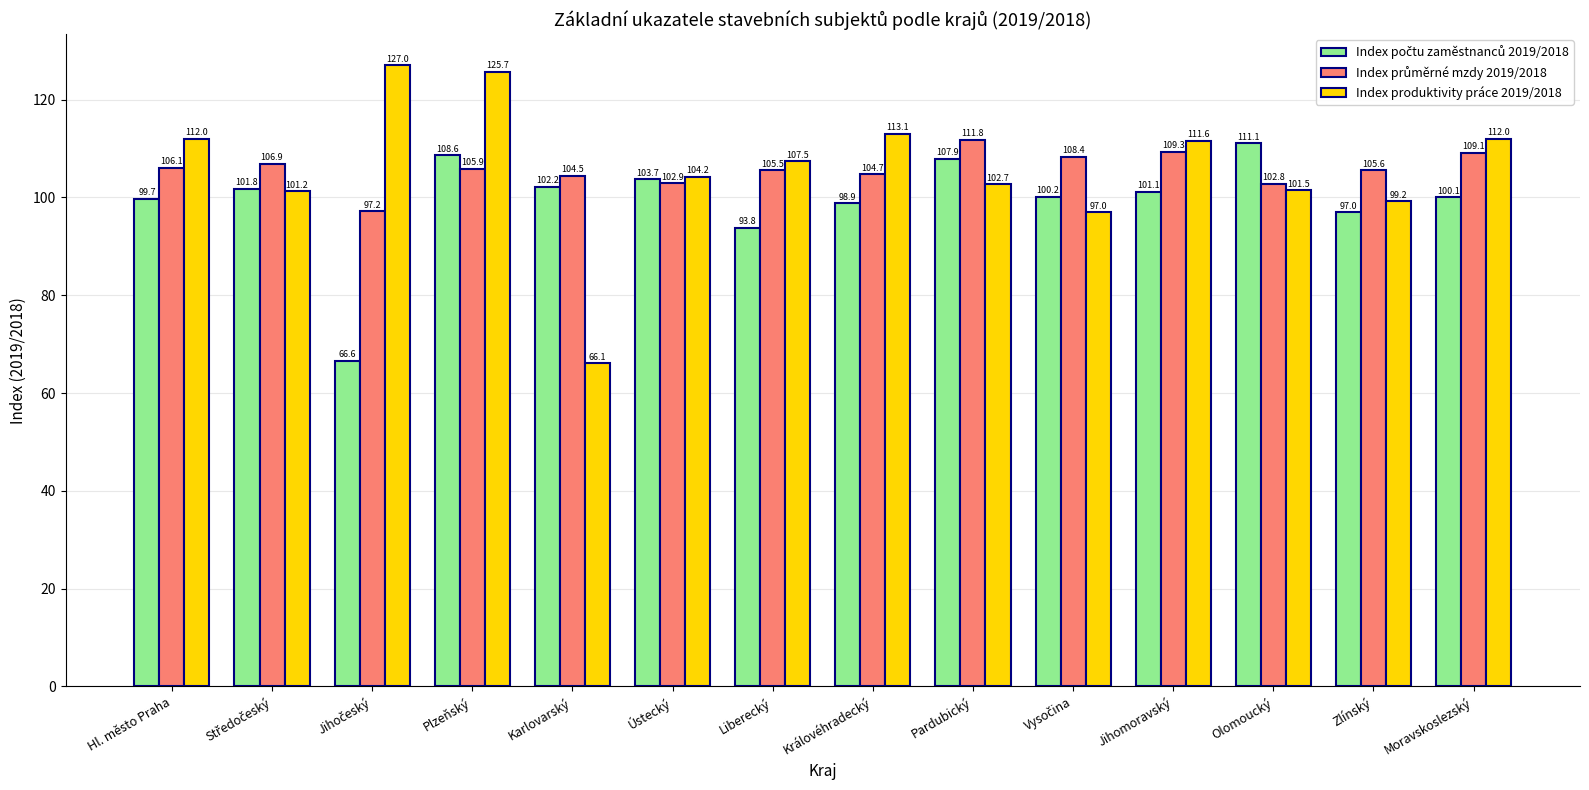

What is the minimum value shown in the chart?

66.1